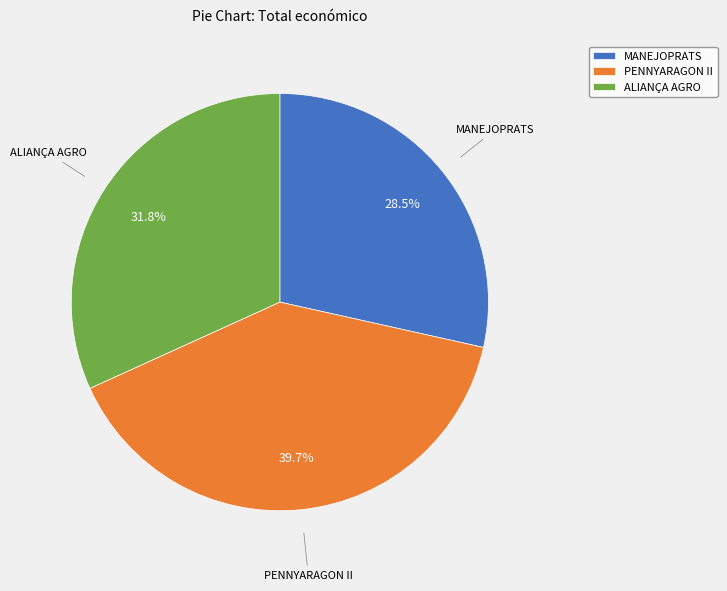

To the nearest percent, what portion does ALIANÇA AGRO represent?

32%